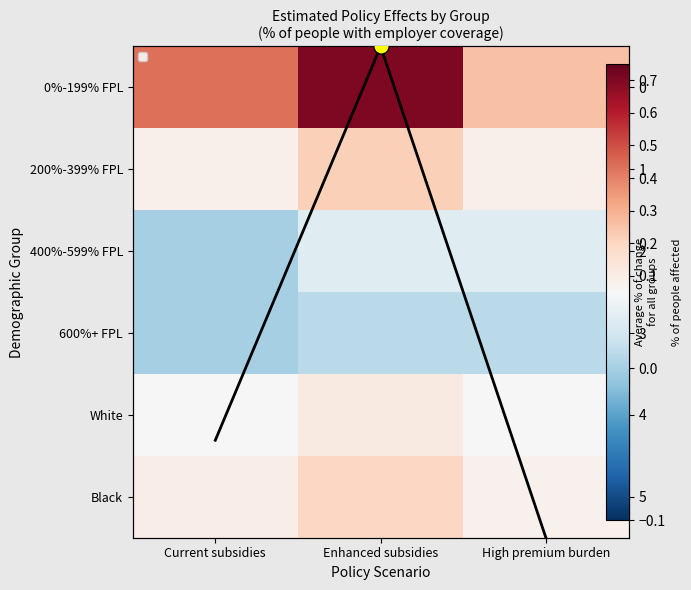

True or false: 0%-199% FPL has a value of 0.3 at High premium burden.

True